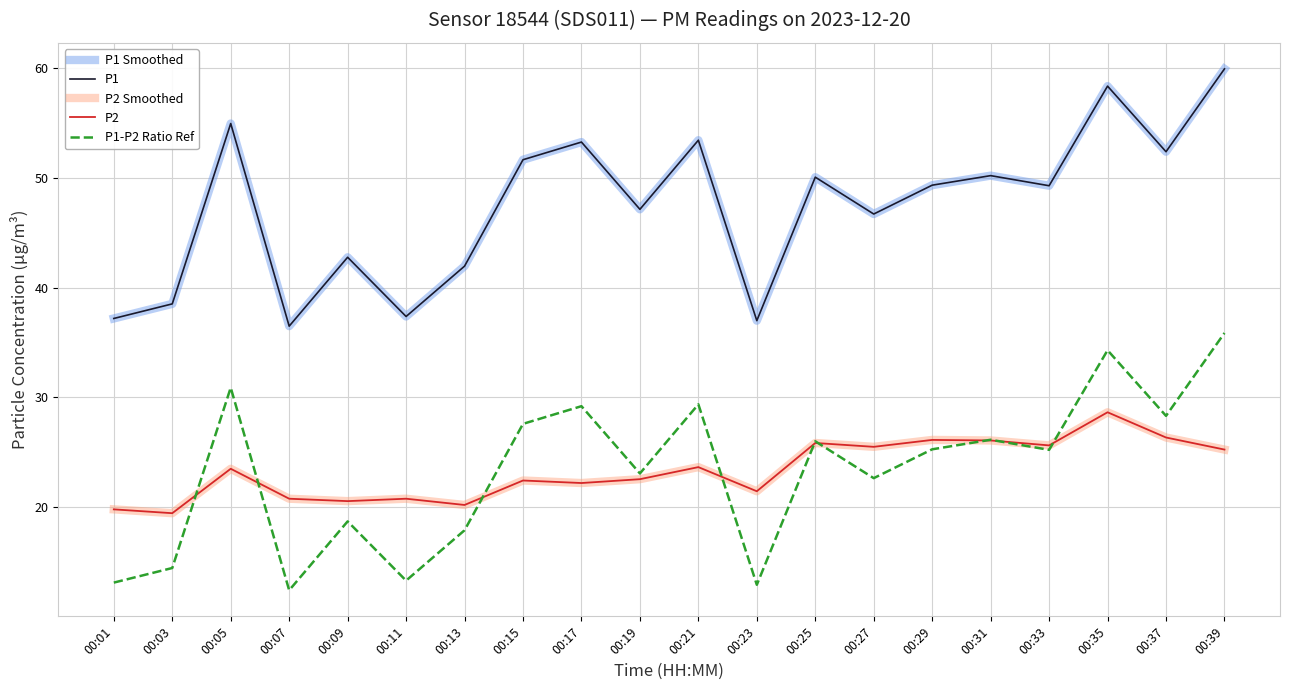

Where is P1 nearest to the value 48?

00:19